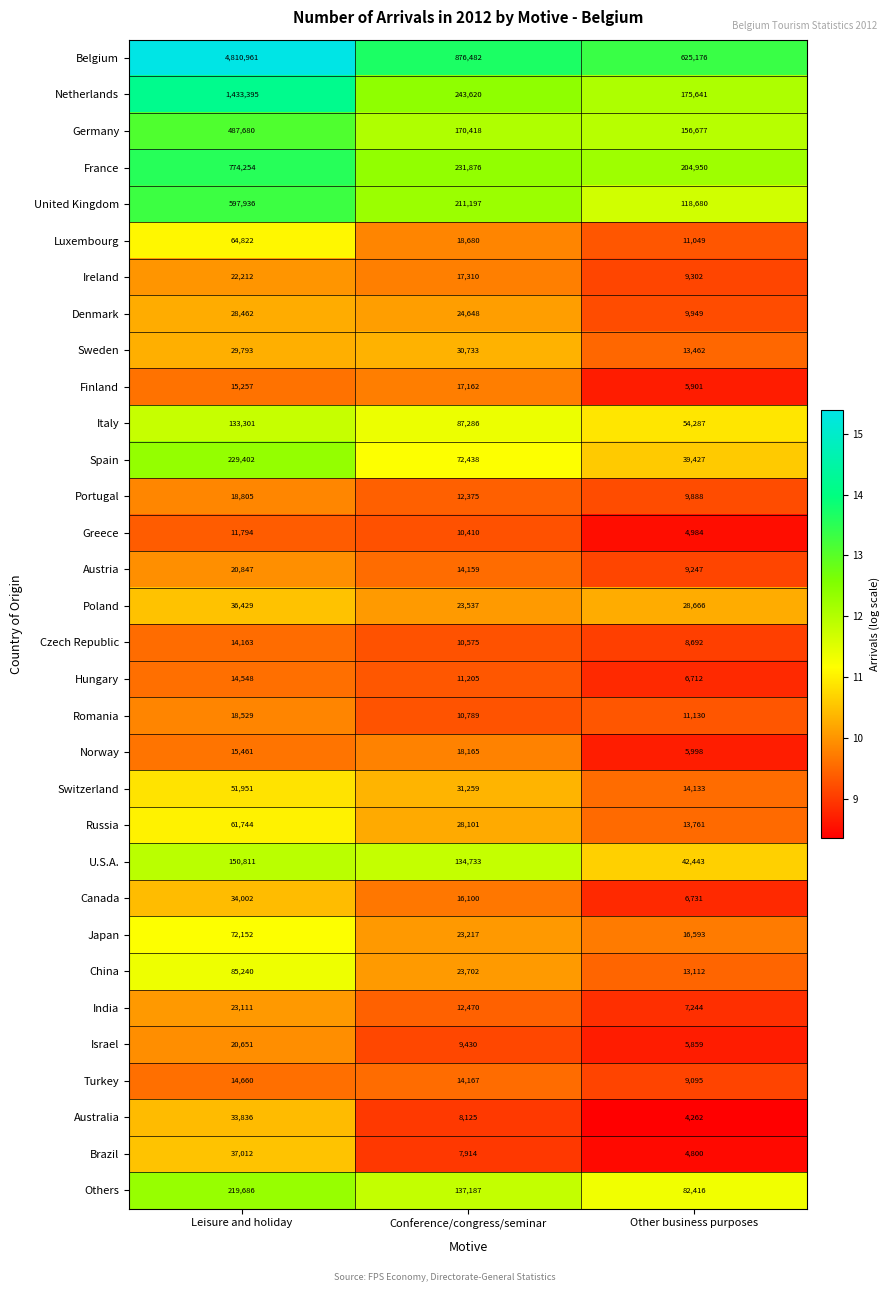

What is the greatest value displayed?

4810961